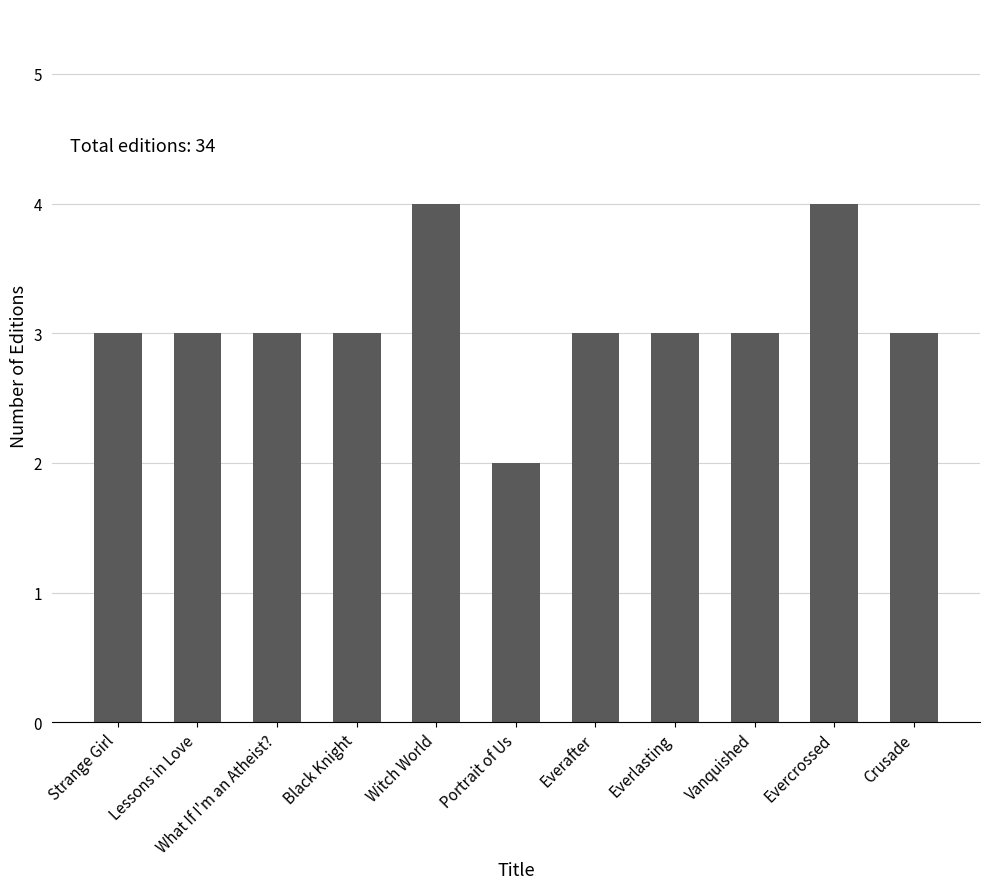

How many data points does each series have?

11